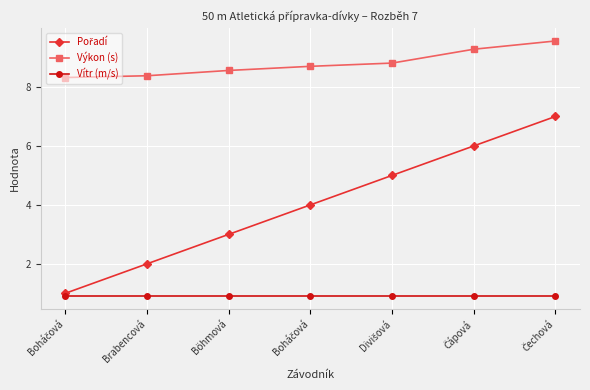

Reading right to left, list all the values displayed in this chart.

Pořadí: 7.0	6.0	5.0	4.0	3.0	2.0	1.0
Výkon (s): 9.6	9.3	8.8	8.7	8.6	8.4	8.3
Vítr (m/s): 0.9	0.9	0.9	0.9	0.9	0.9	0.9